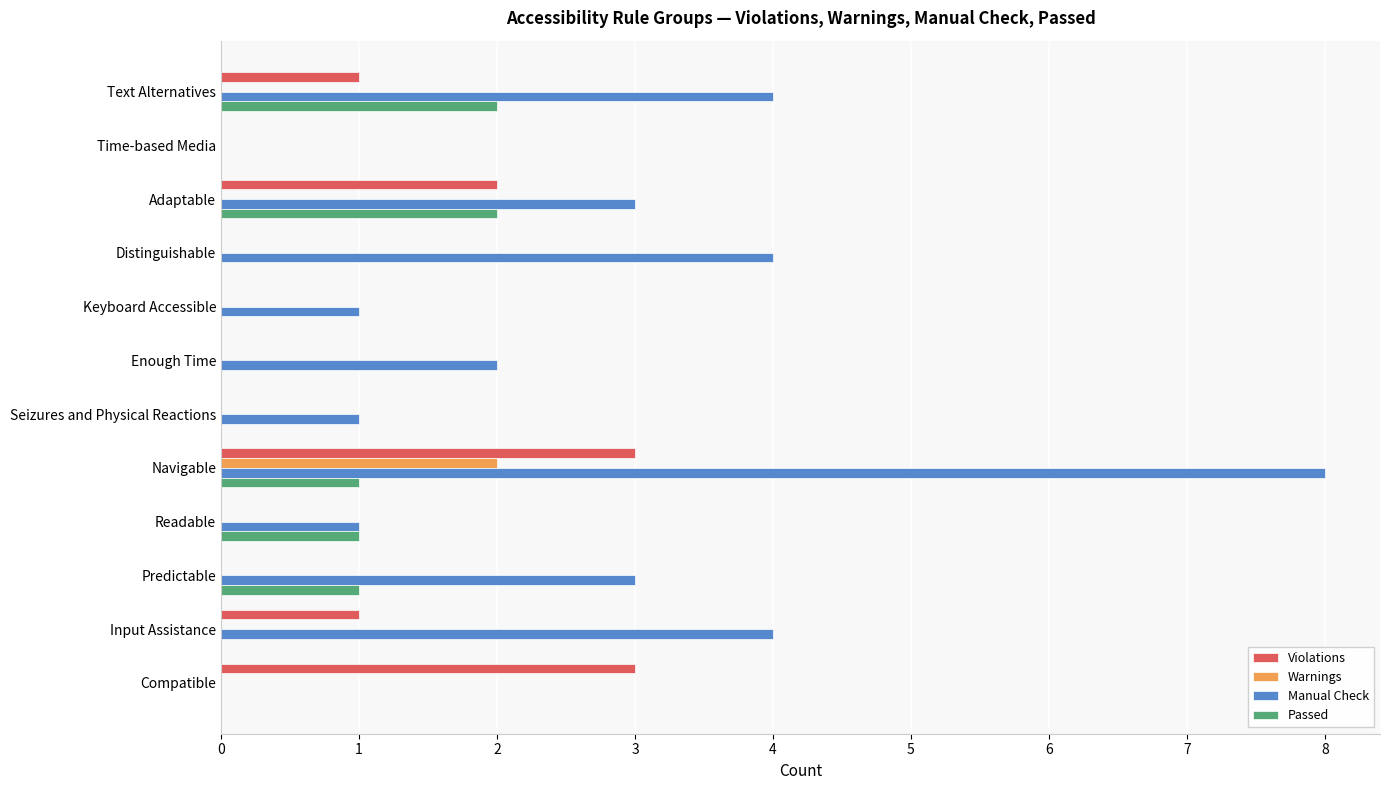

What is the sum of all Warnings values?

2